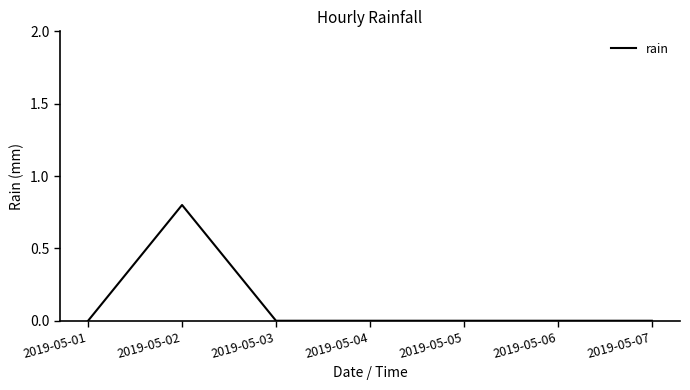

The chart shows a value of 0.0 at 2019-05-04. True or false?

True